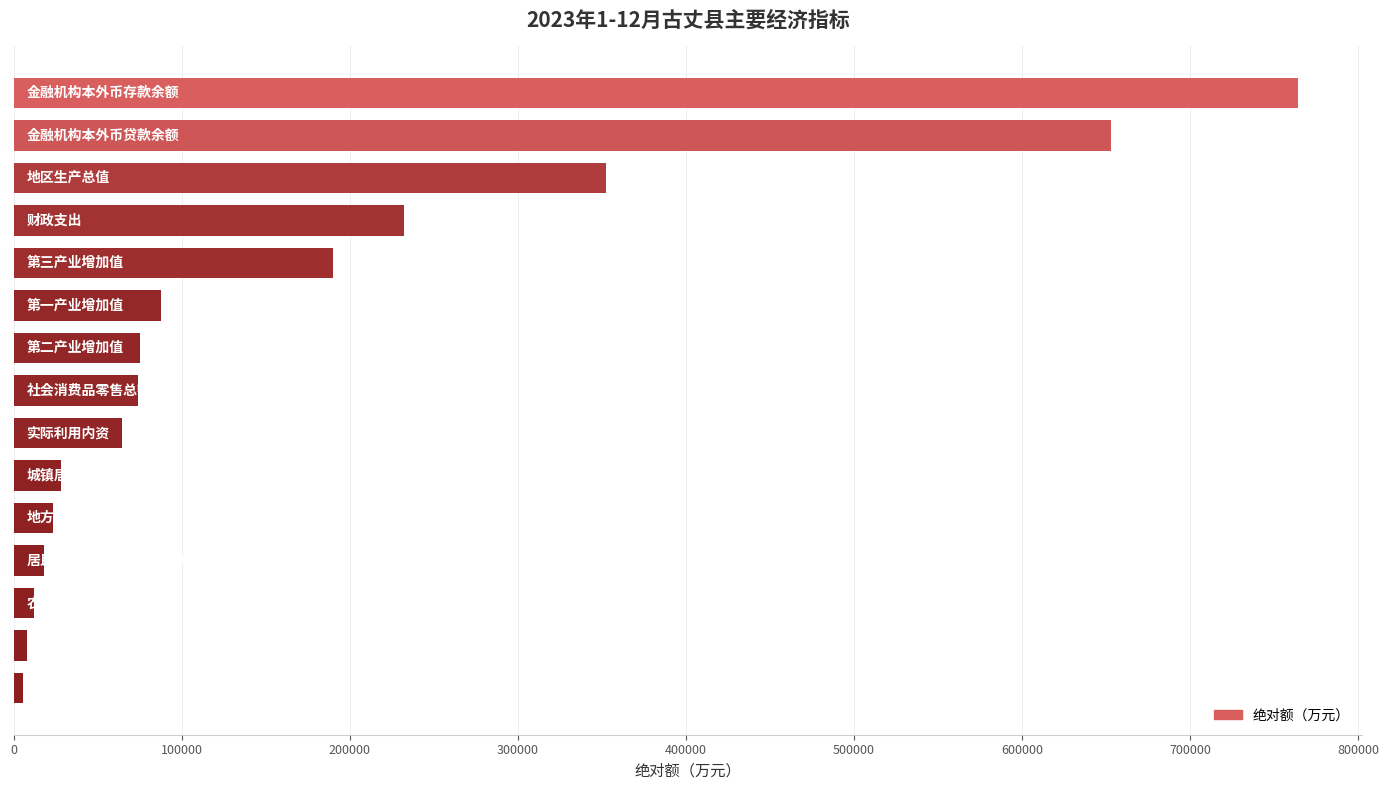

What is the sum of all values?

2589307.3